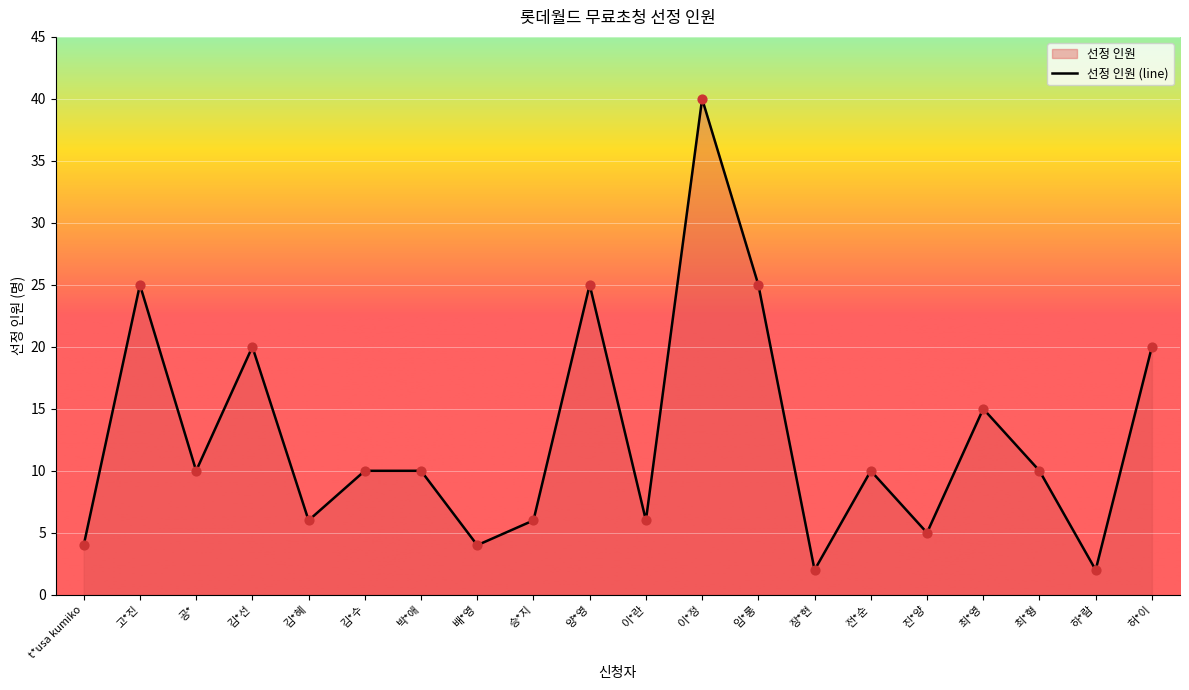

Between 김*수 and 배*영, which is larger?

김*수